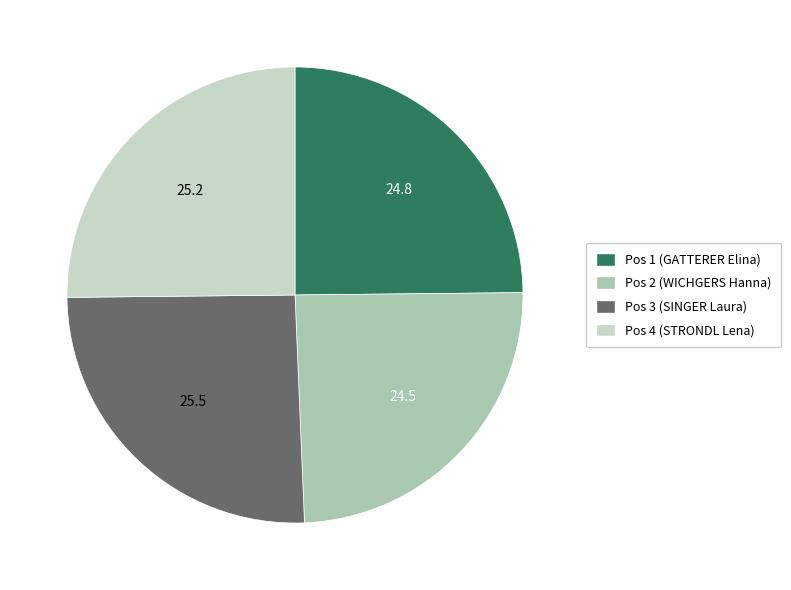

Approximately how many times larger is the value at Pos 2 (WICHGERS Hanna) compared to Pos 1 (GATTERER Elina)?

1.0